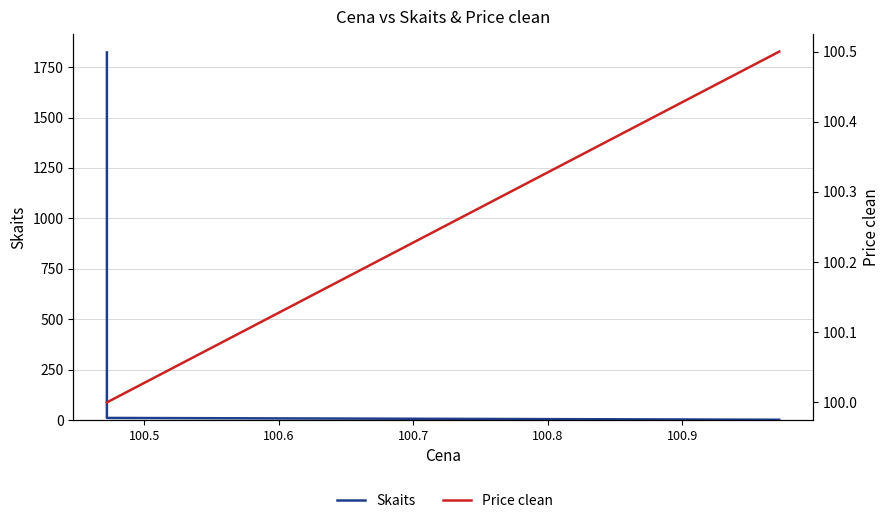

What is the average value of the Price clean series?

100.2